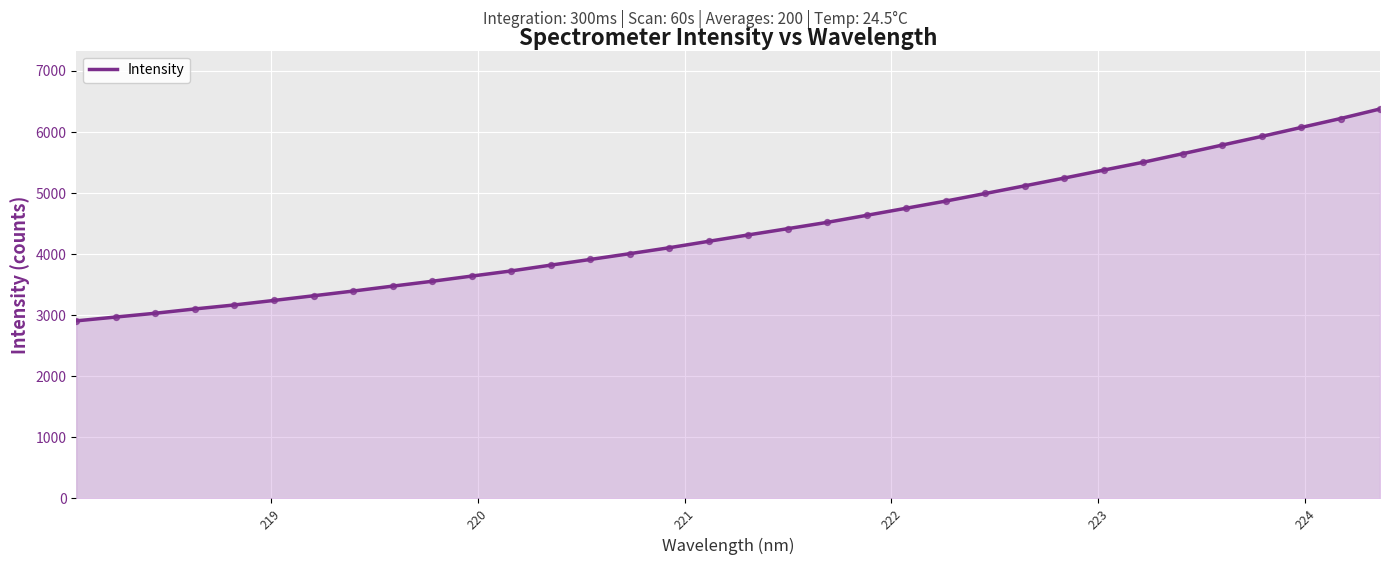

What is the minimum value shown in the chart?

2907.8